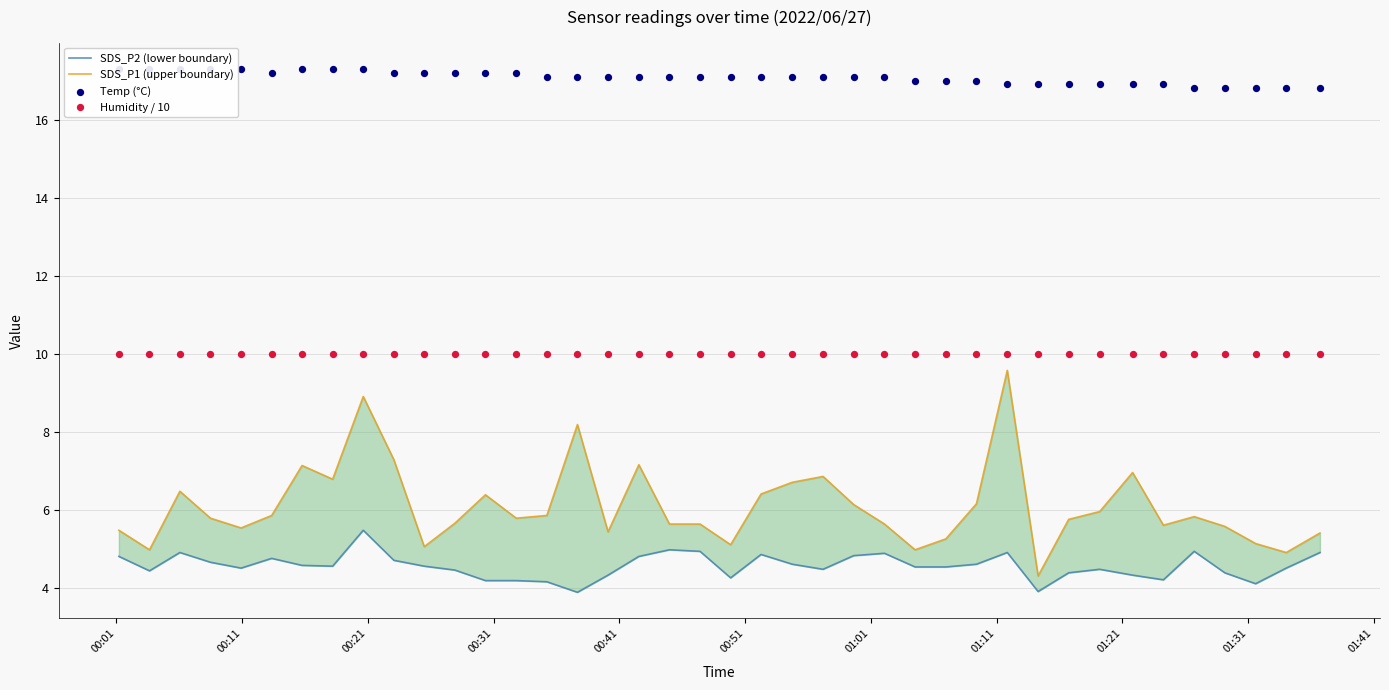

Which series has the widest spread of Y values?

SDS_P1 (upper boundary)